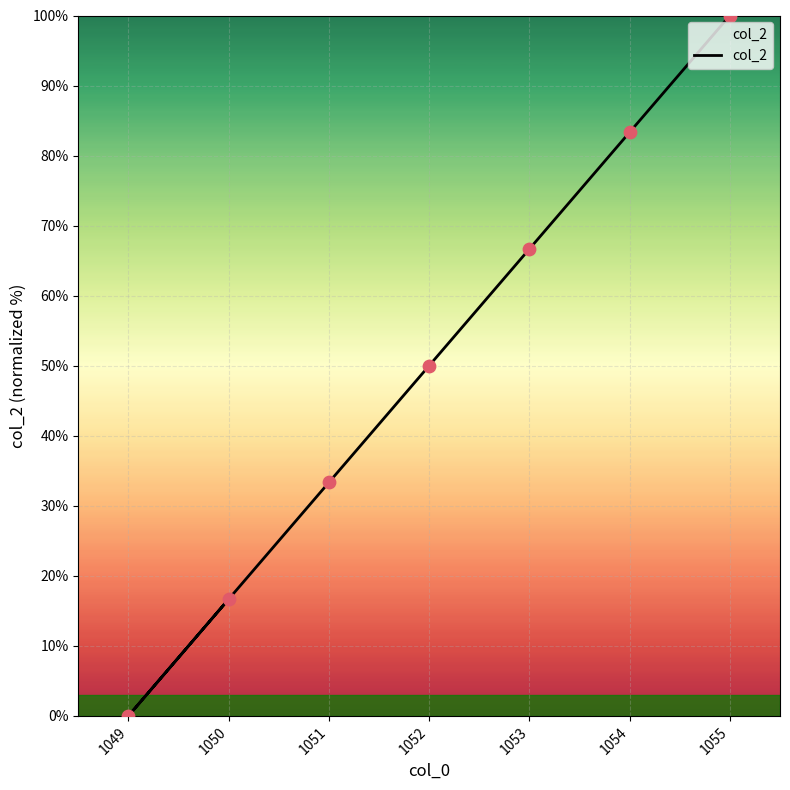

What is the change in value from 1049 to 1053?

+66.7